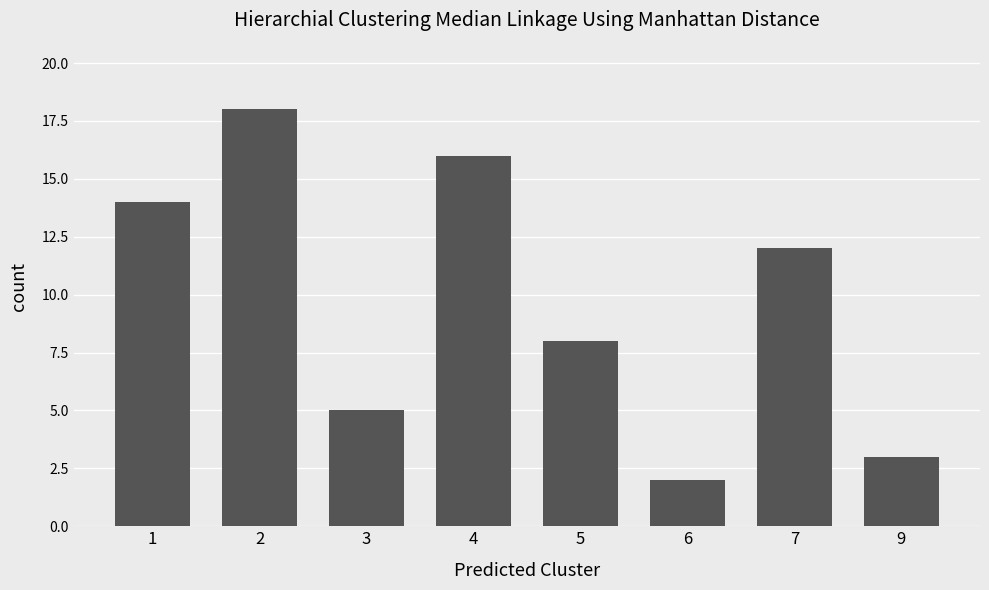

How many series are shown in this chart?

1